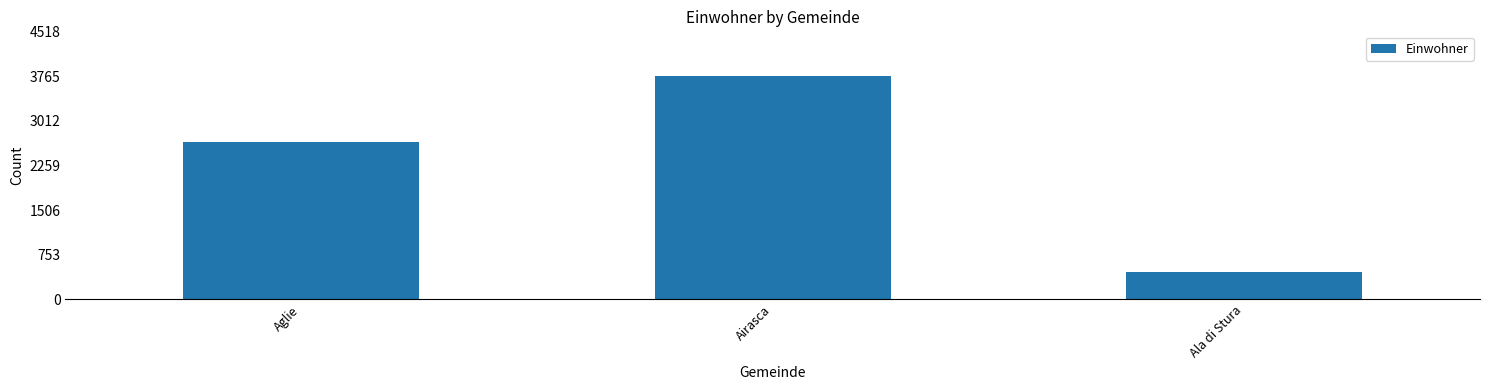

At which label is the value closest to 2115?

Aglie